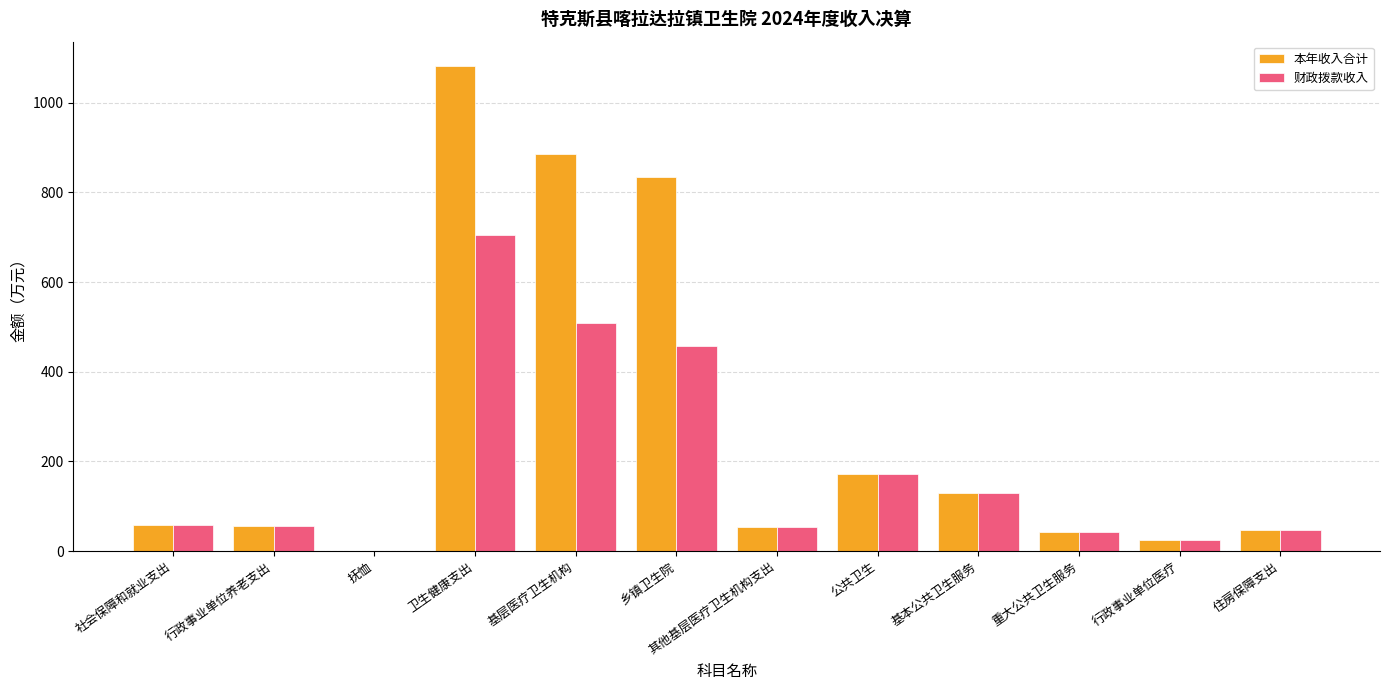

What is the sum of the 本年收入合计 values at 其他基层医疗卫生机构支出 and 重大公共卫生服务?

94.4